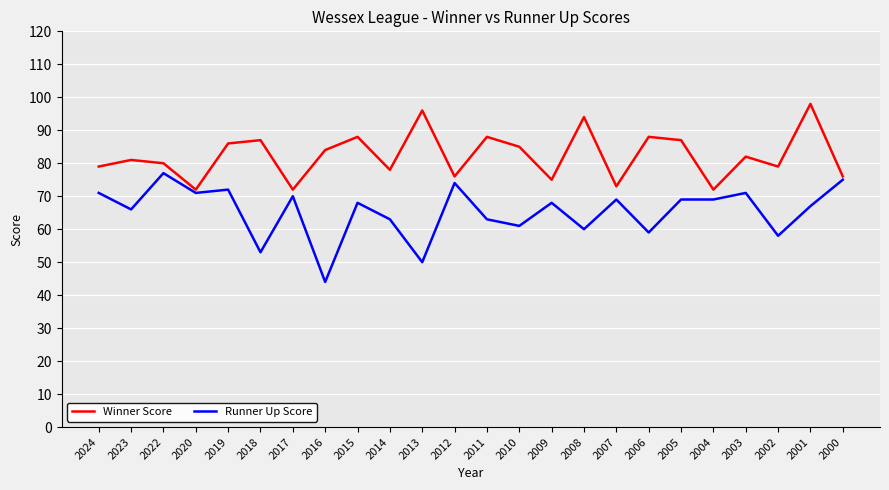

Rank the series at 2012 from lowest to highest value.

Runner Up Score, Winner Score